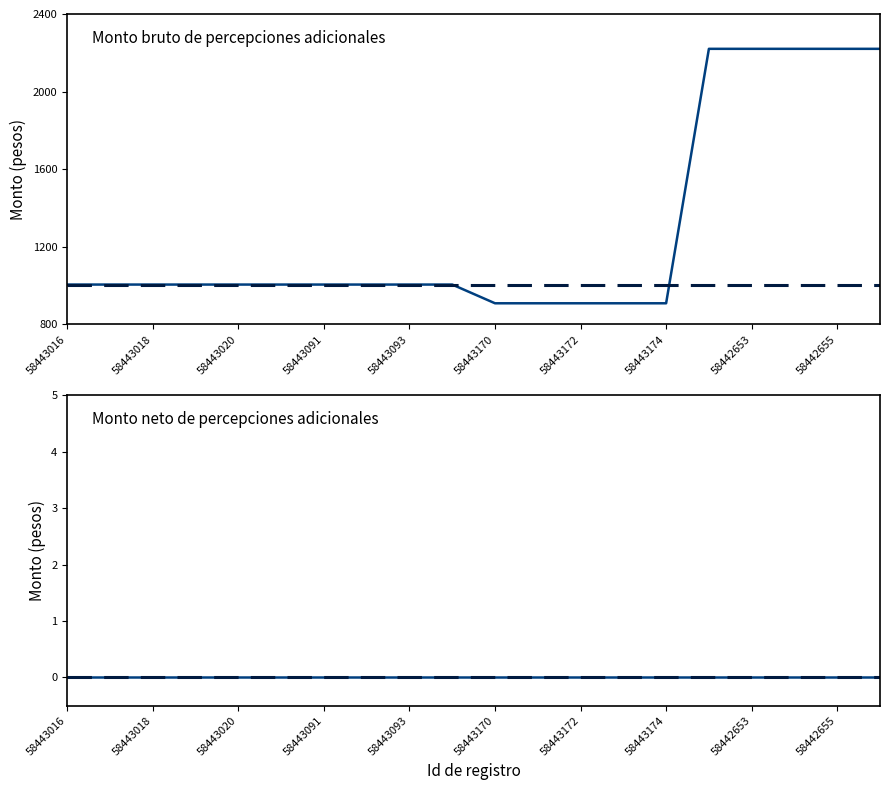

Reading right to left, what are all the values shown in this chart?

58442656=2220.5	58442655=2220.5	58442654=2220.5	58442653=2220.5	58442652=2220.5	58443174=909.0	58443173=909.0	58443172=909.0	58443171=909.0	58443170=909.0	58443094=1005.5	58443093=1005.5	58443092=1005.5	58443091=1005.5	58443090=1005.5	58443020=1005.5	58443019=1005.5	58443018=1005.5	58443017=1005.5	58443016=1005.5